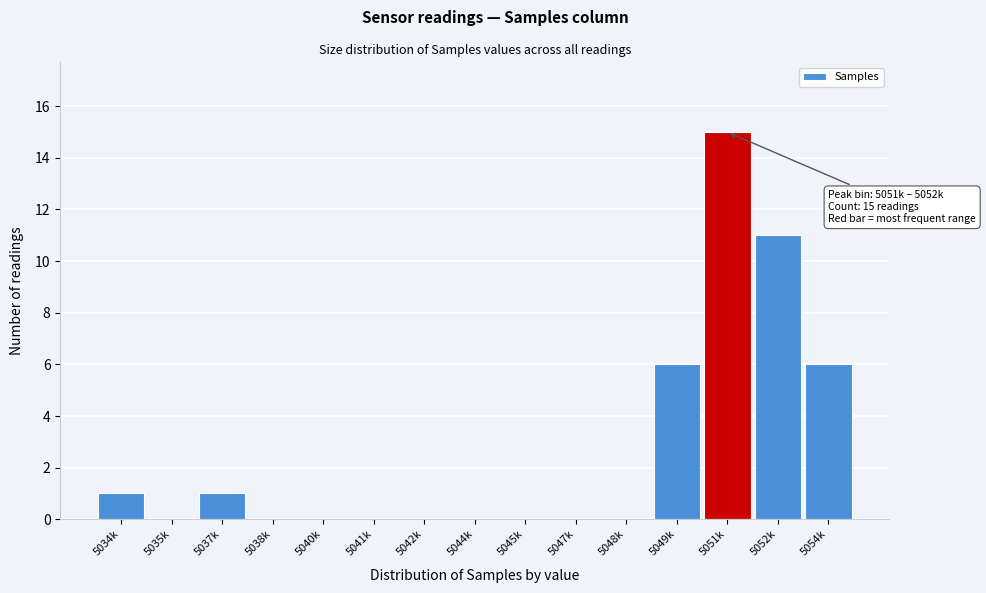

Reading right to left, list all the values displayed in this chart.

5054k=6	5052k=11	5051k=15	5049k=6	5048k=0	5047k=0	5045k=0	5044k=0	5042k=0	5041k=0	5040k=0	5038k=0	5037k=1	5035k=0	5034k=1